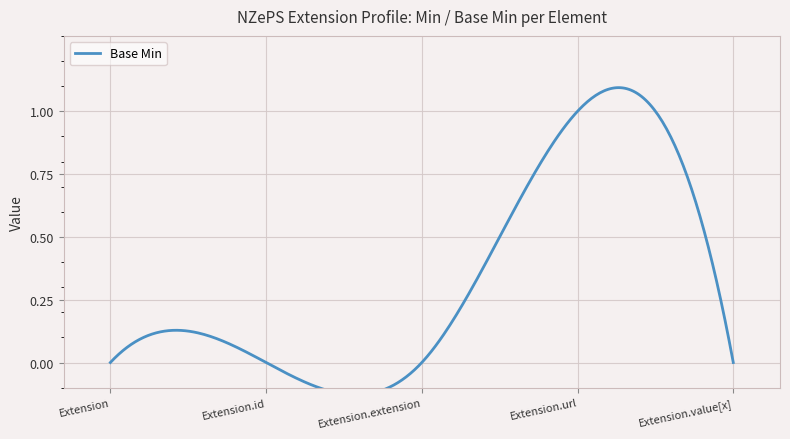

Reading right to left, list all the values displayed in this chart.

Extension.value[x]=0	Extension.url=1	Extension.extension=0	Extension.id=0	Extension=0